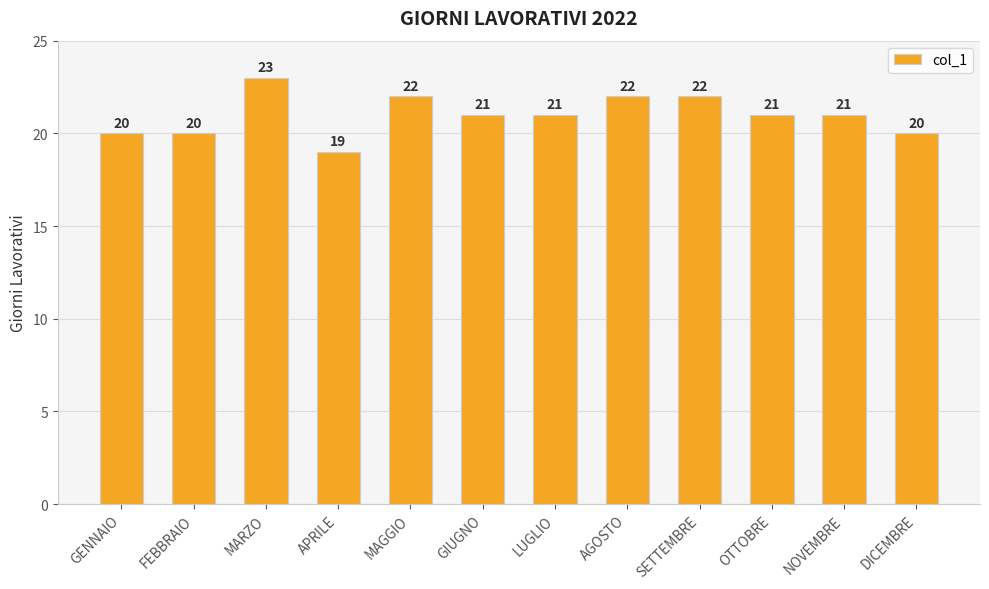

Between DICEMBRE and MAGGIO, which is larger?

MAGGIO